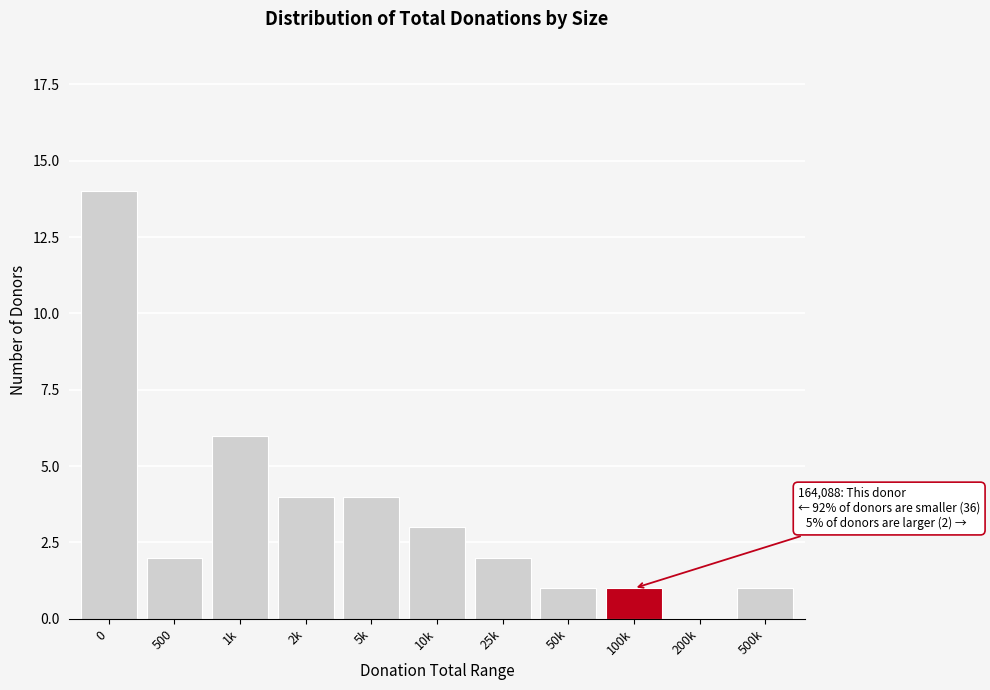

Reading right to left, list all the values displayed in this chart.

500k=1	200k=0	100k=1	50k=1	25k=2	10k=3	5k=4	2k=4	1k=6	500=2	0=14